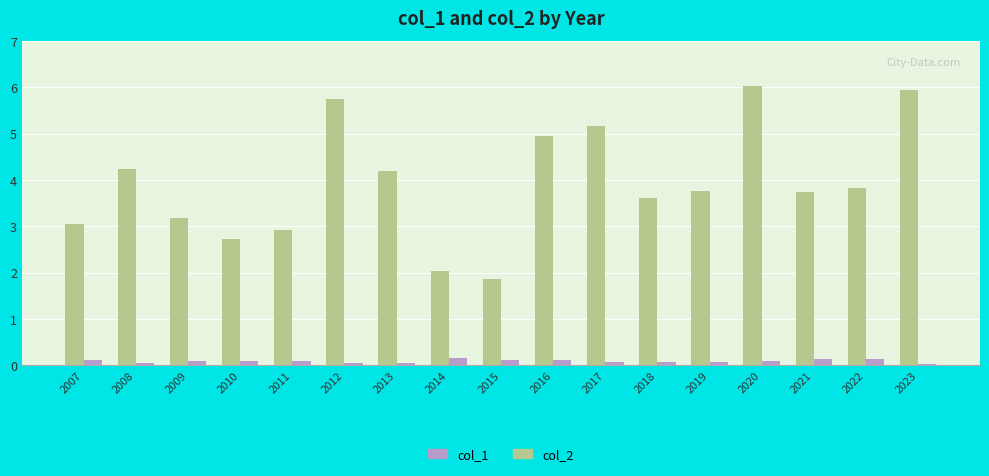

Which series has the largest range (max minus min)?

col_1